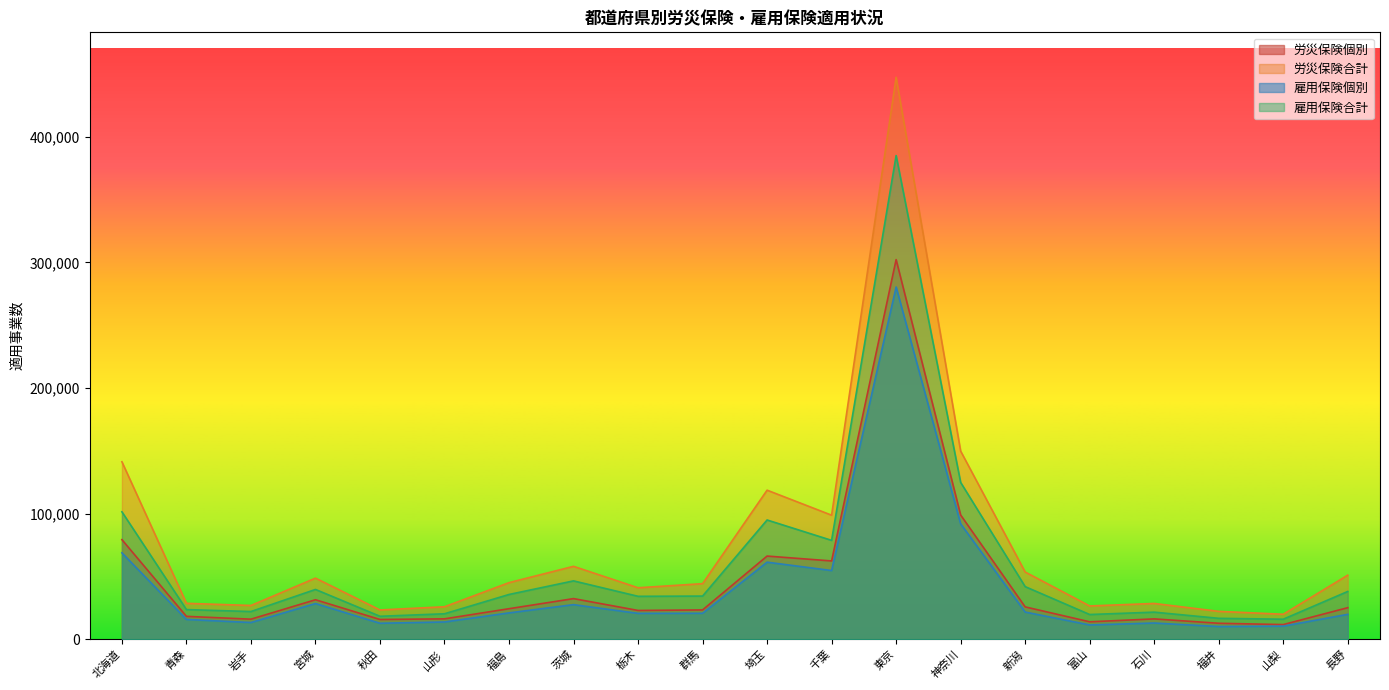

At which label does 雇用保険個別 first exceed 20674?

北海道